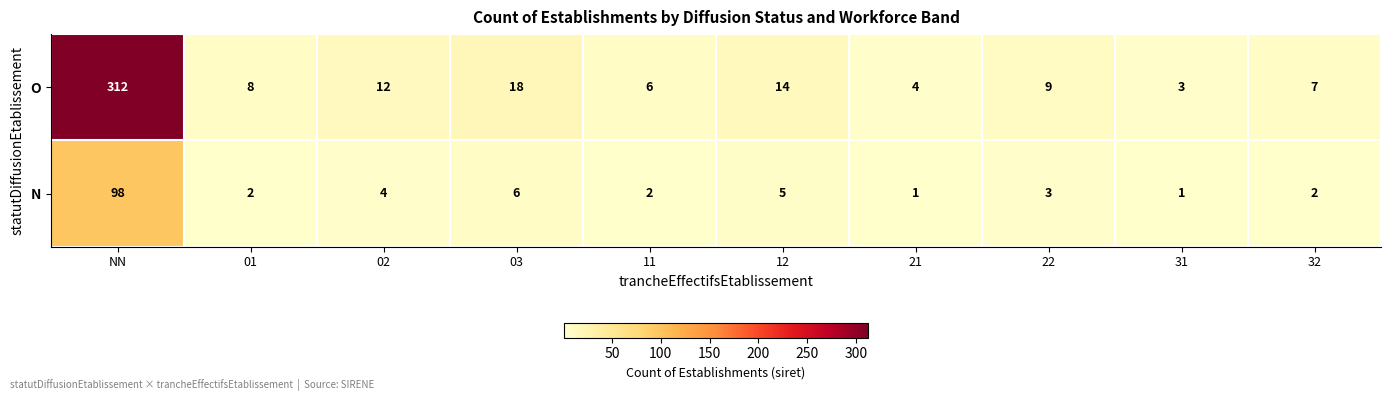

At which label is O closest to 157?

03